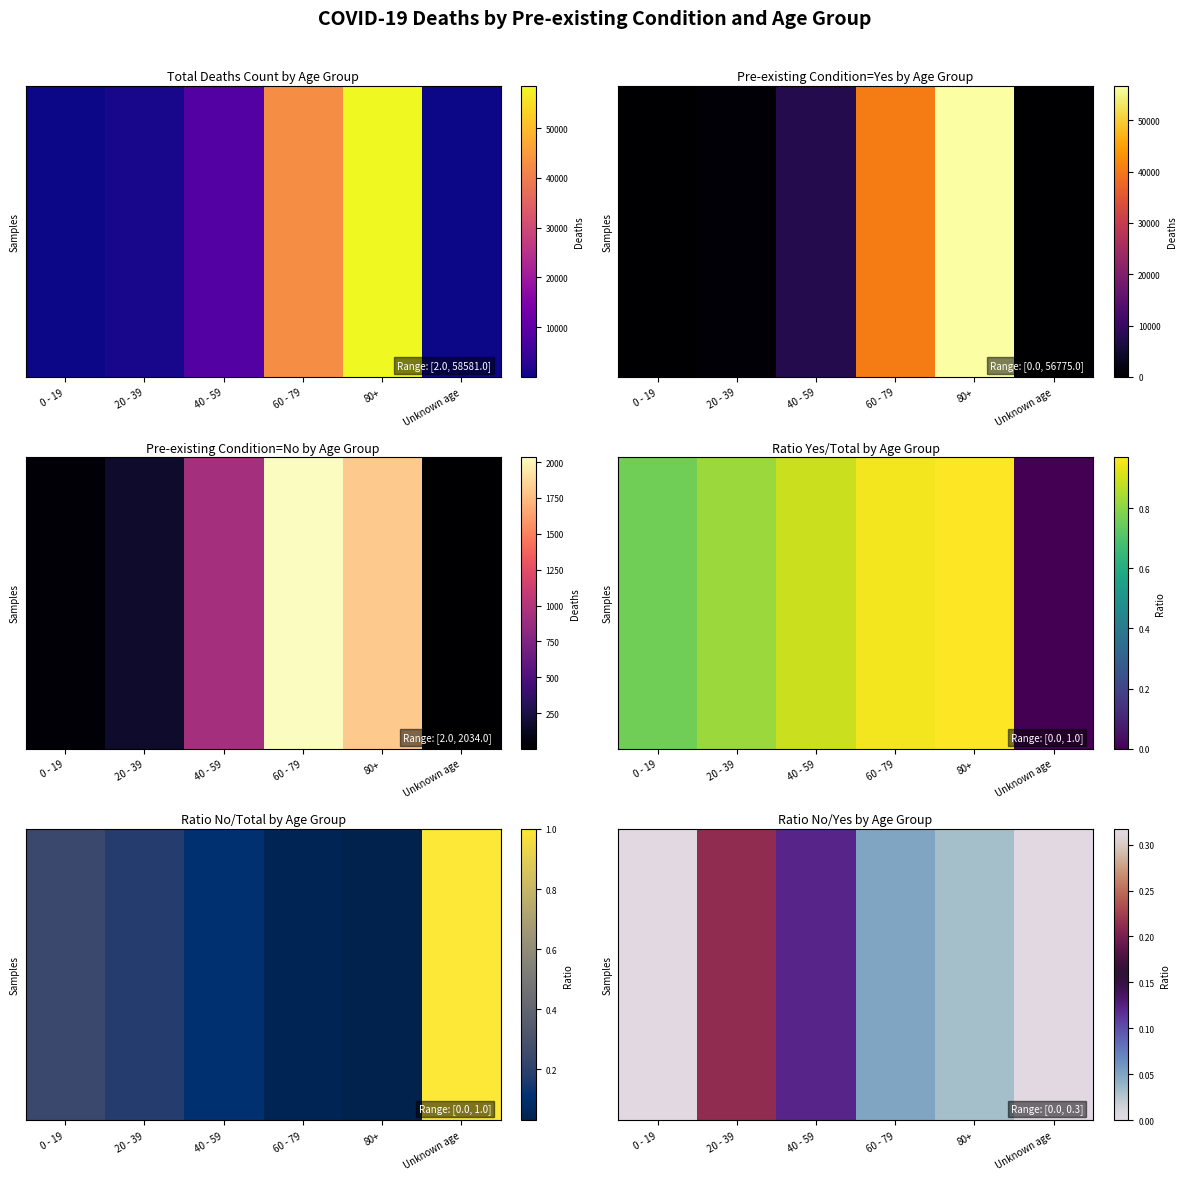

Which has a higher value, 20 - 39 or Unknown age?

20 - 39